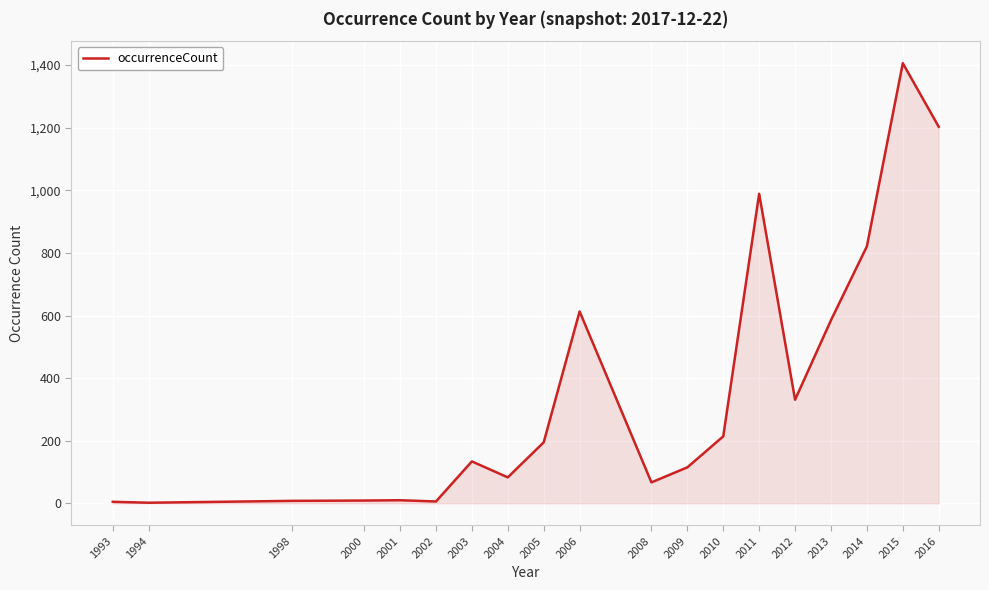

The chart shows a value of 22 at 2004. True or false?

False